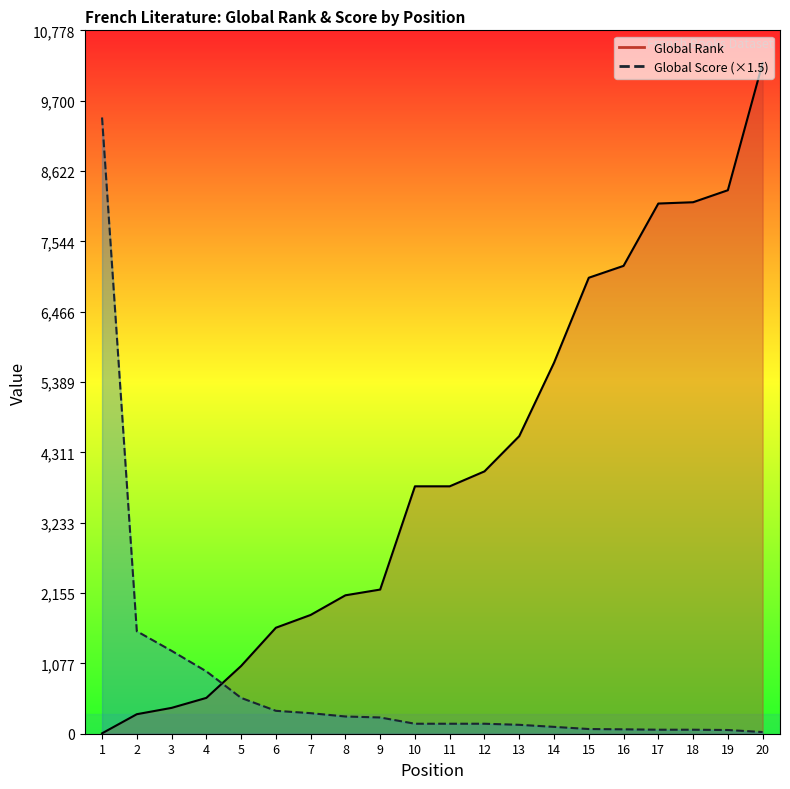

What is the value of the Global Score point at the 19th from the left?

57.0